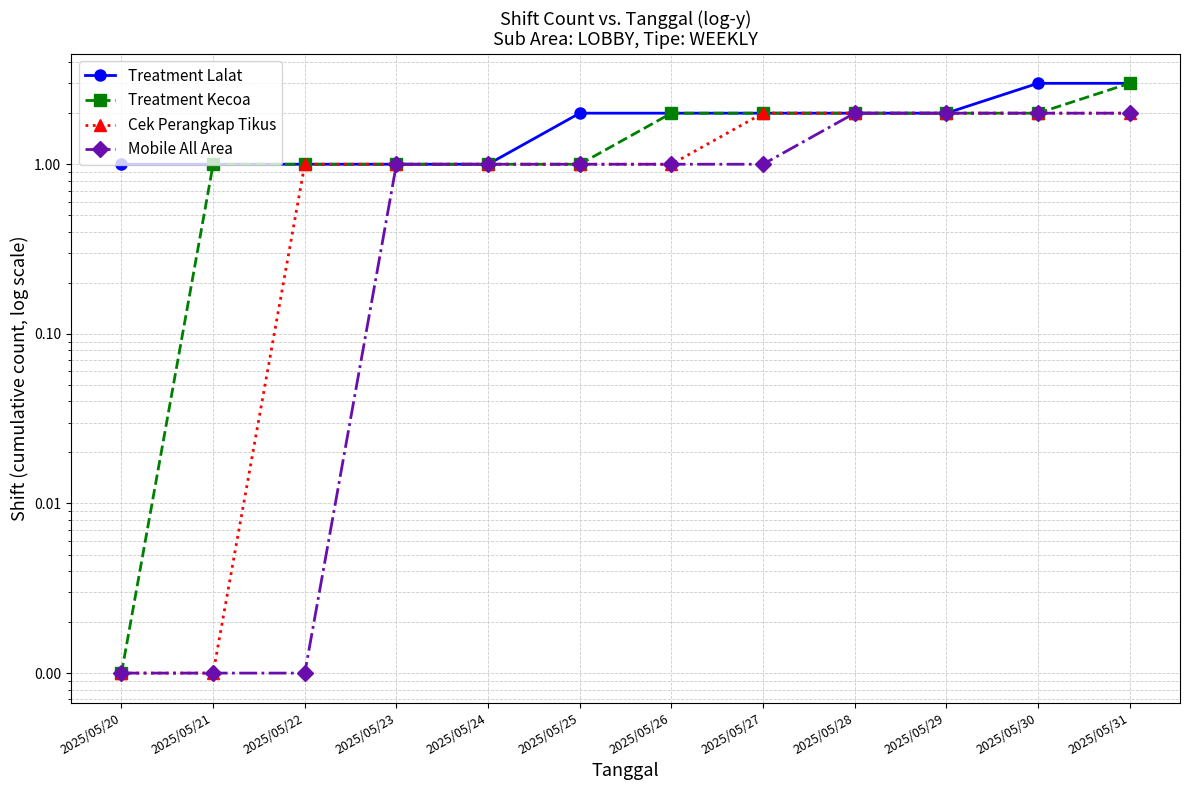

What is the difference between the maximum and second lowest values in the Mobile All Area series?

2.0